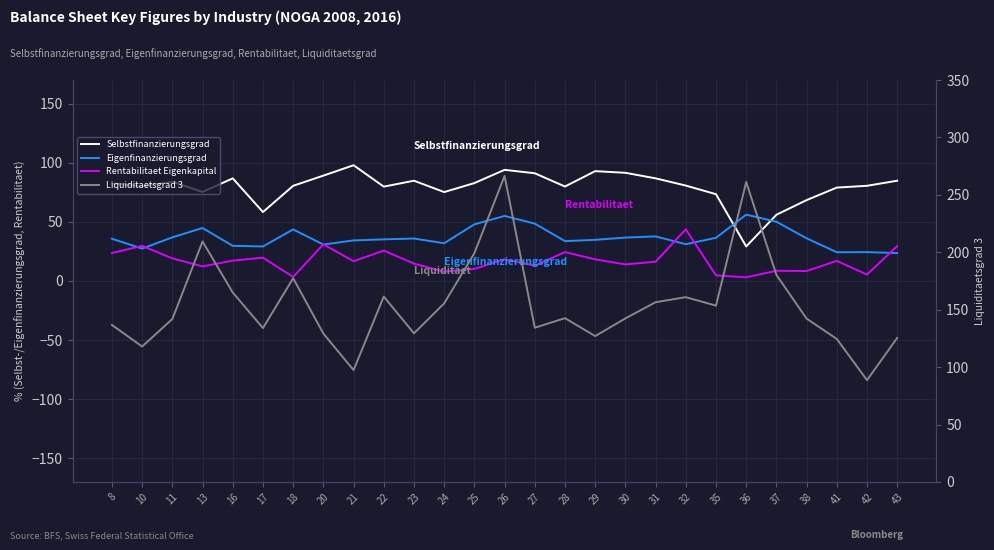

The value of Selbstfinanzierungsgrad at 10 is 122.0. True or false?

False